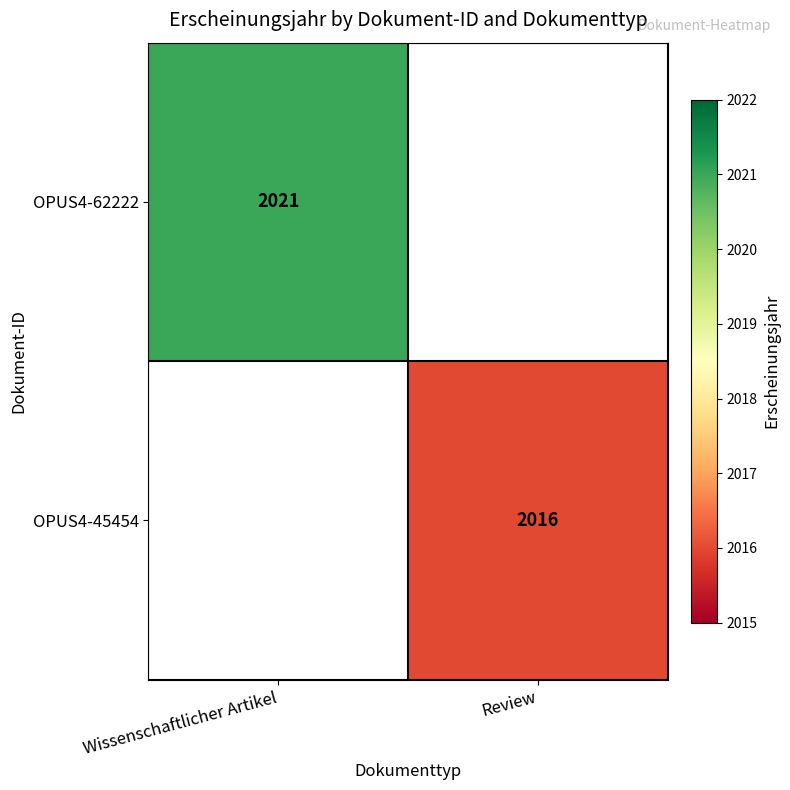

Between Review and Wissenschaftlicher Artikel, which is larger?

Wissenschaftlicher Artikel